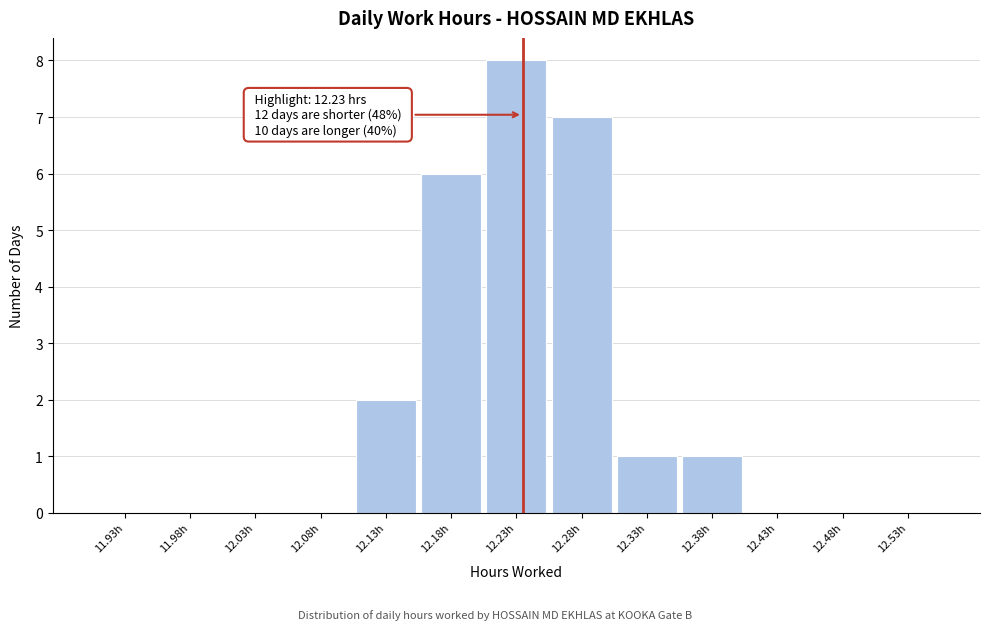

Over which range of the x-axis is the bar tallest?

12.20 to 12.25